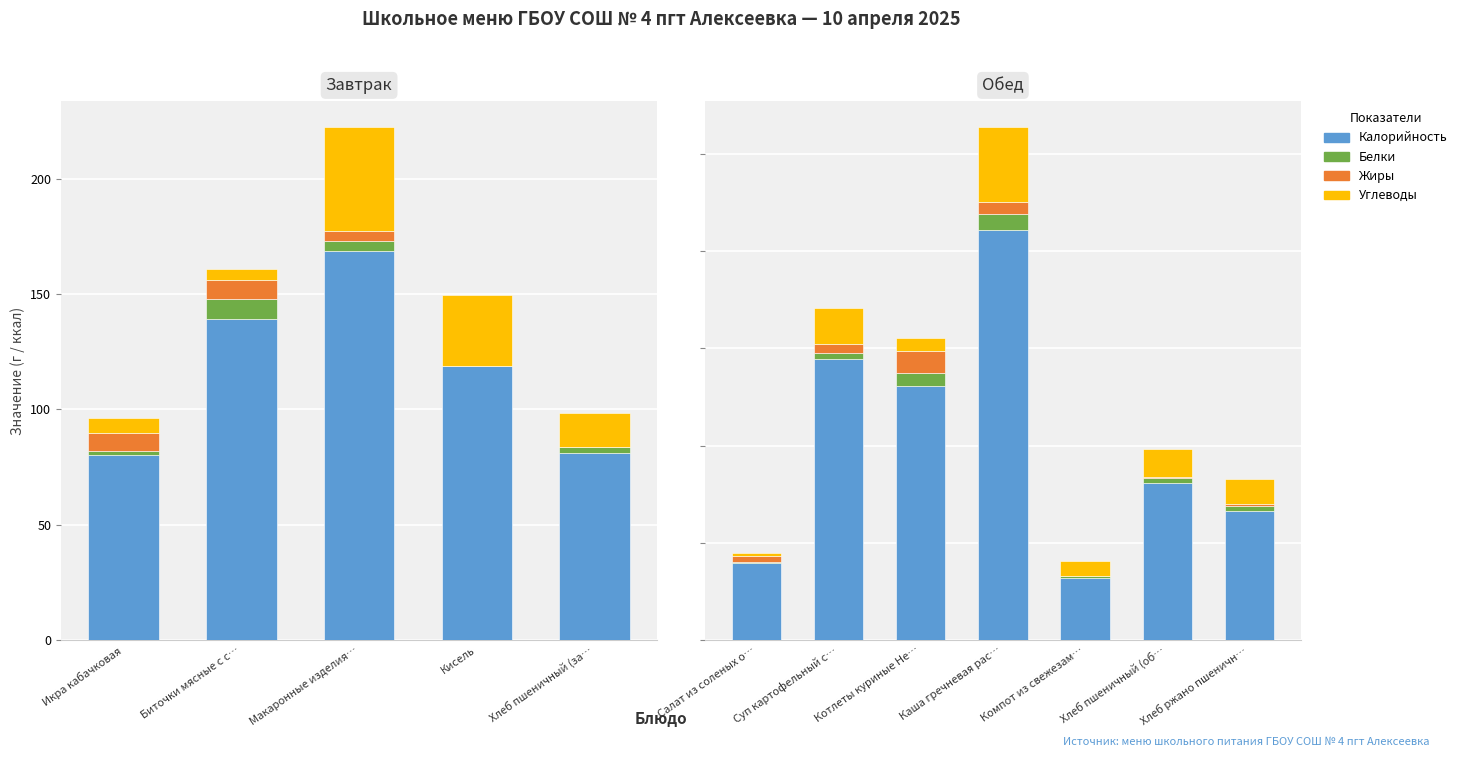

What position from the left is Хлеб ржано пшеничн…?

7